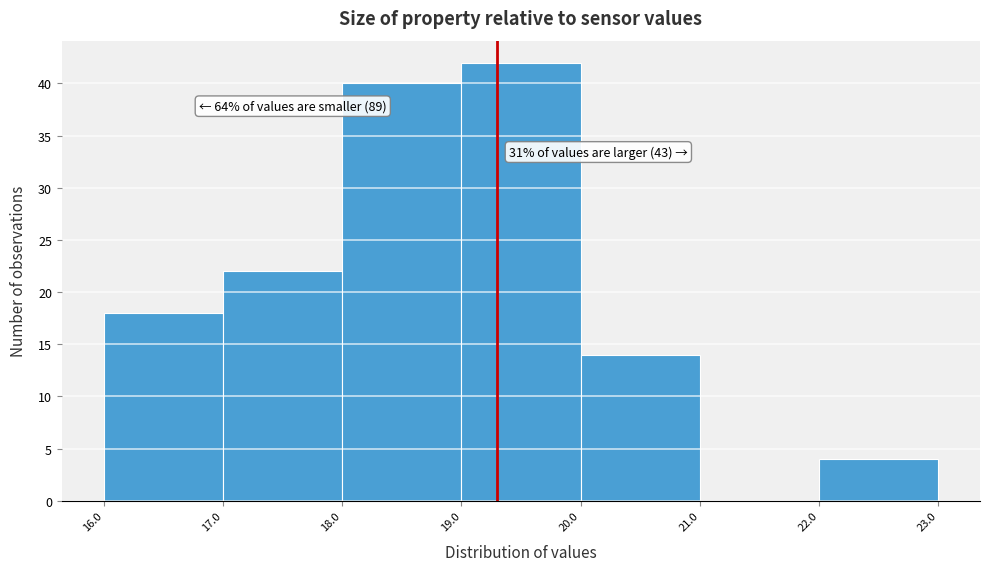

Which range on the x-axis has the tallest bar?

19.0 to 20.0